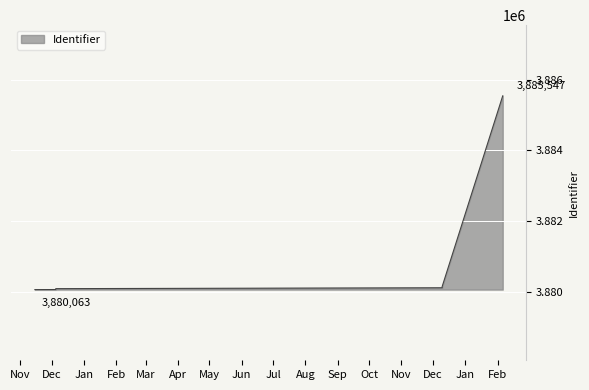

What is the change in value from 2017-12-05 to 2018-12-10?

+60